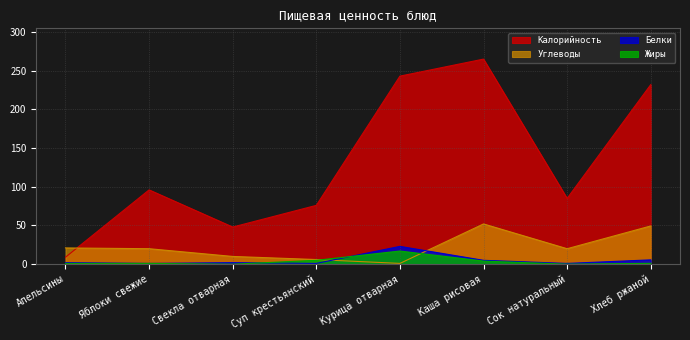

How many interior local peaks does the Калорийность series have?

2